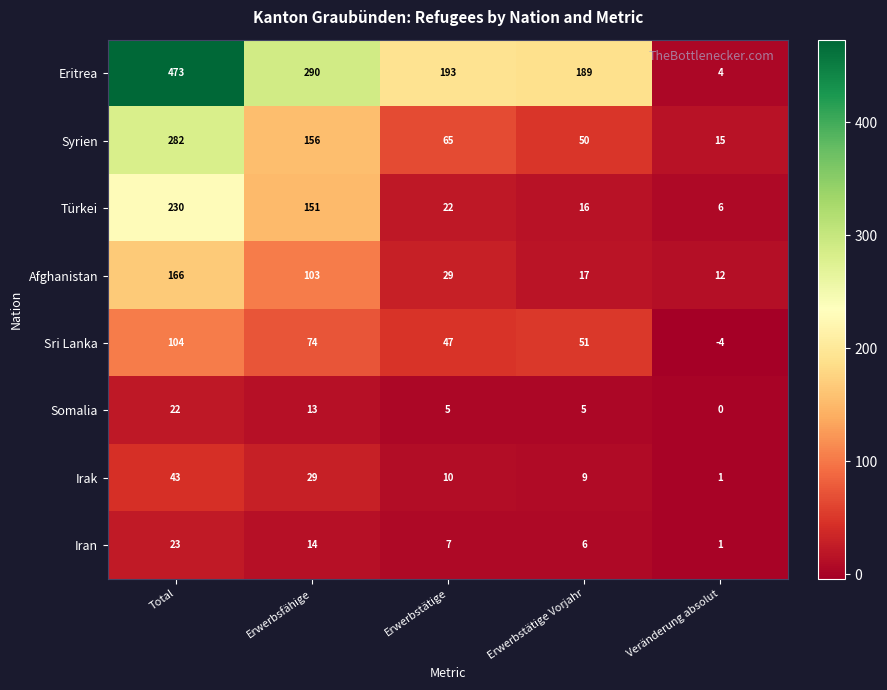

What is the greatest value displayed?

473